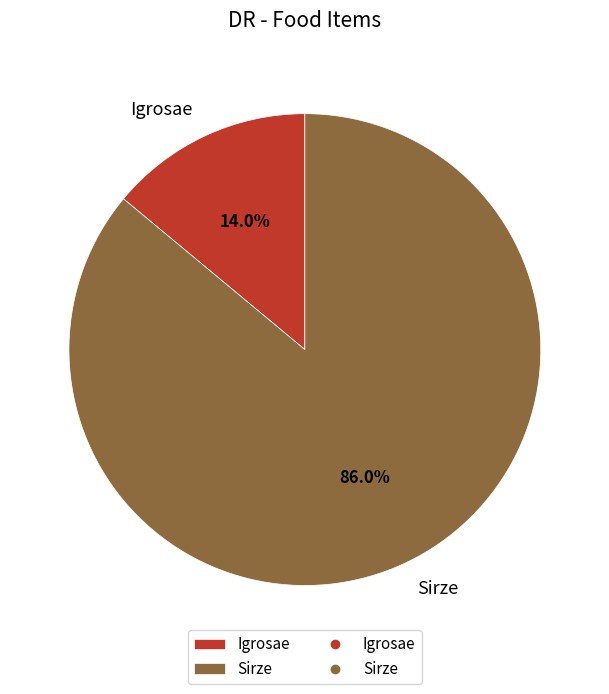

Combined, what portion of the pie is Igrosae and Sirze?

100.0%